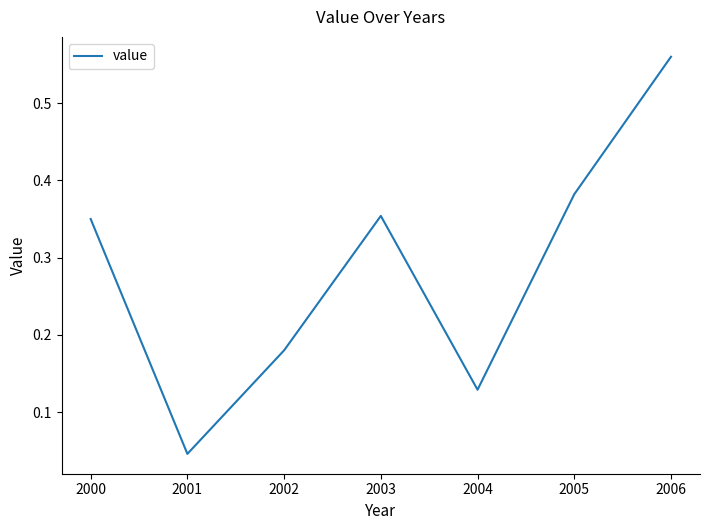

How many series are shown in this chart?

1